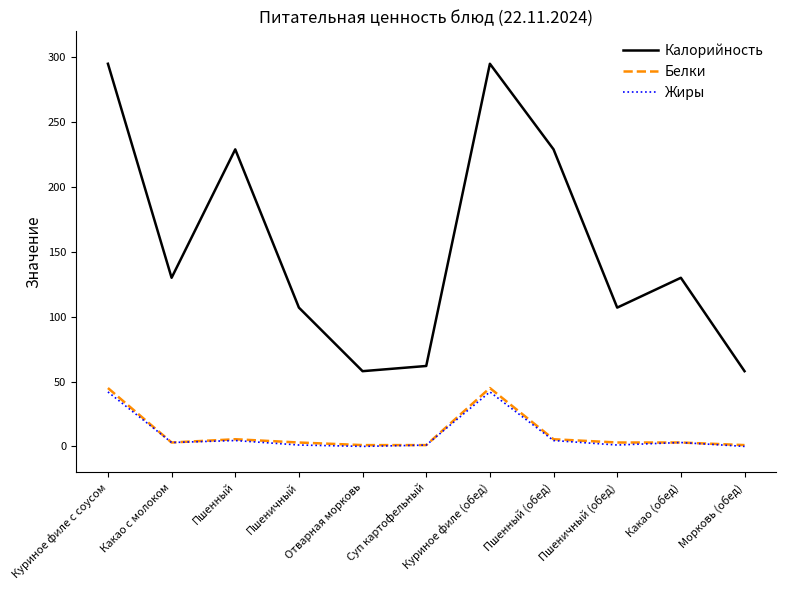

True or false: Калорийность and Жиры intersect in this chart.

False